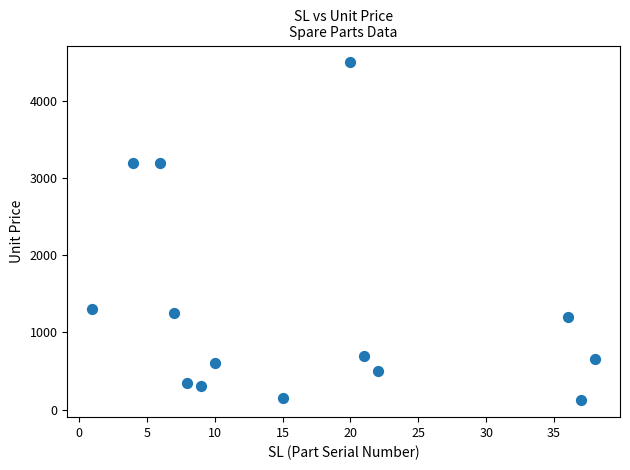

What is the range of X values (max minus min)?

37